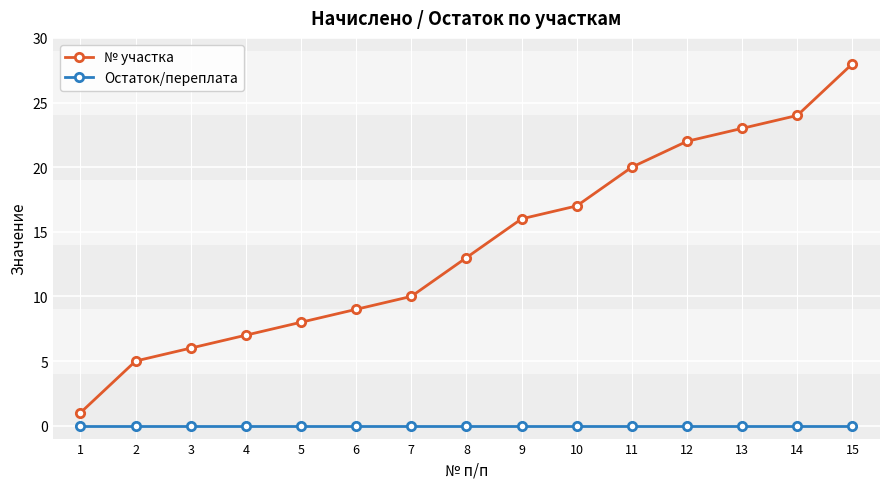

At which category is the sum across all series the highest?

15